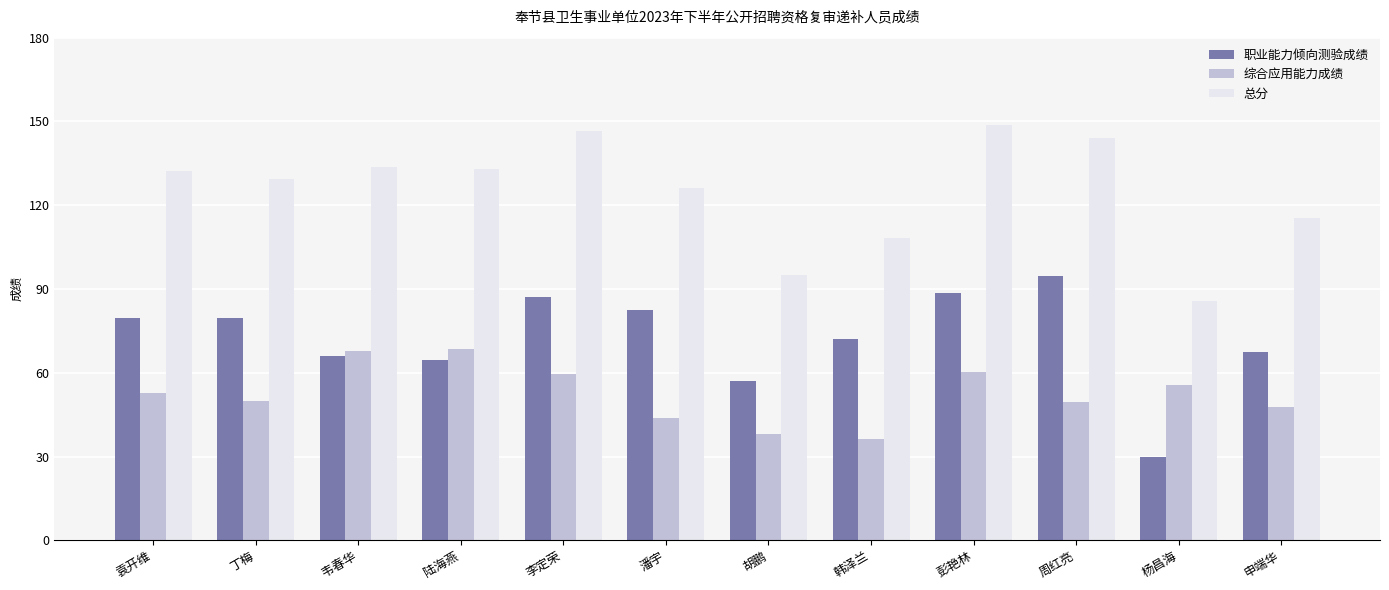

The 总分 series shows 95.0 at 胡鹏. True or false?

True